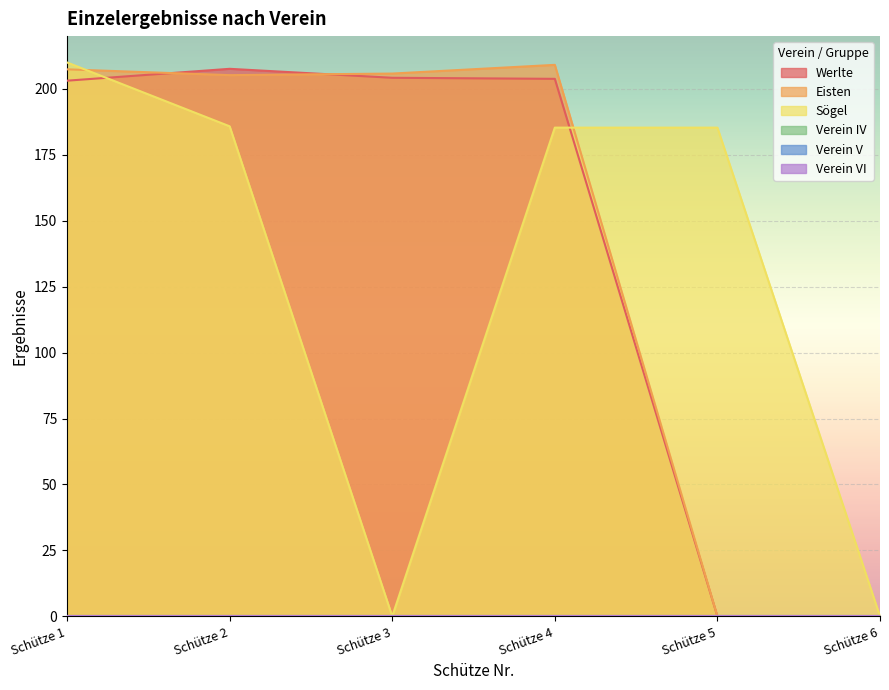

Rank the series at Schütze 5 from highest to lowest value.

Sögel, Werlte, Eisten